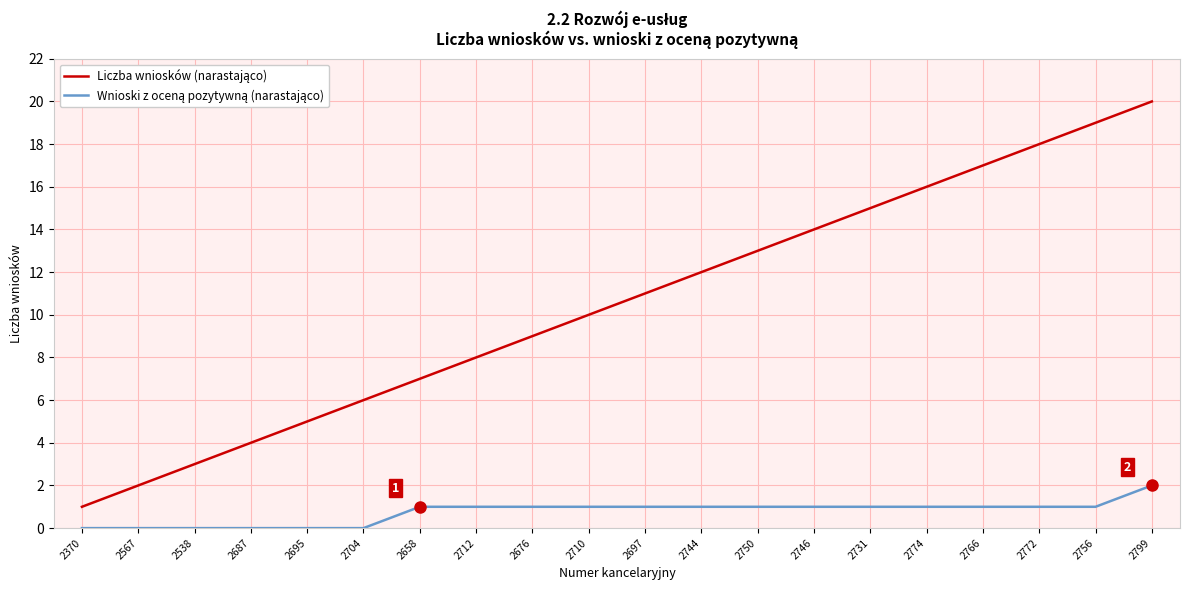

What is the maximum value shown in the chart?

20